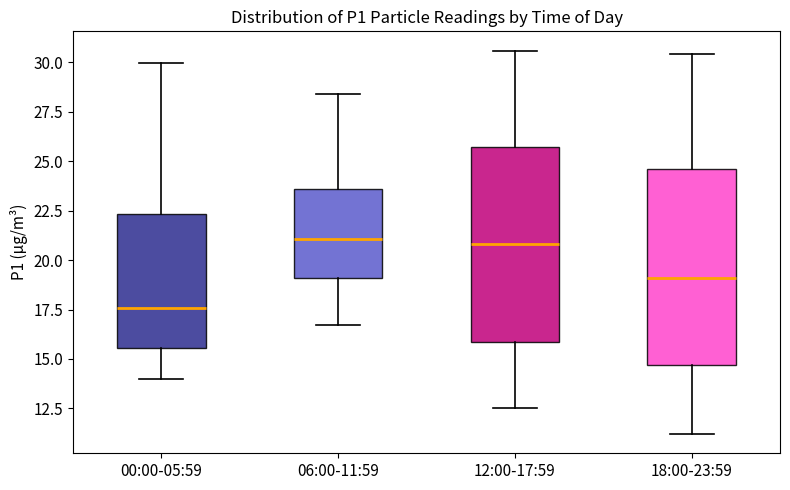

Where does the upper whisker of the box for 06:00-11:59 end on the y-axis? The values are not printed on the chart, so give them approximately, as read against the axis.

28.5